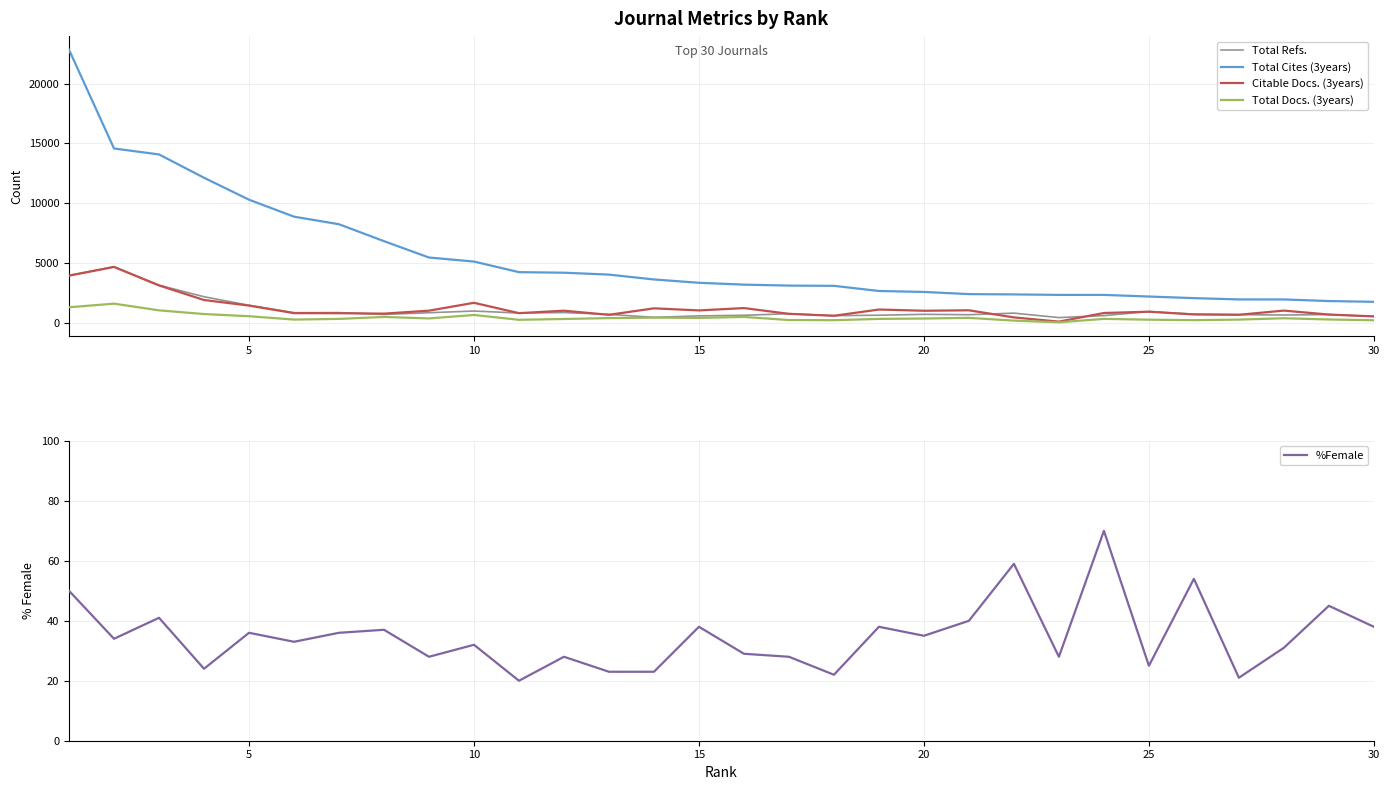

Which series has the largest total across all categories?

Total Cites (3years)